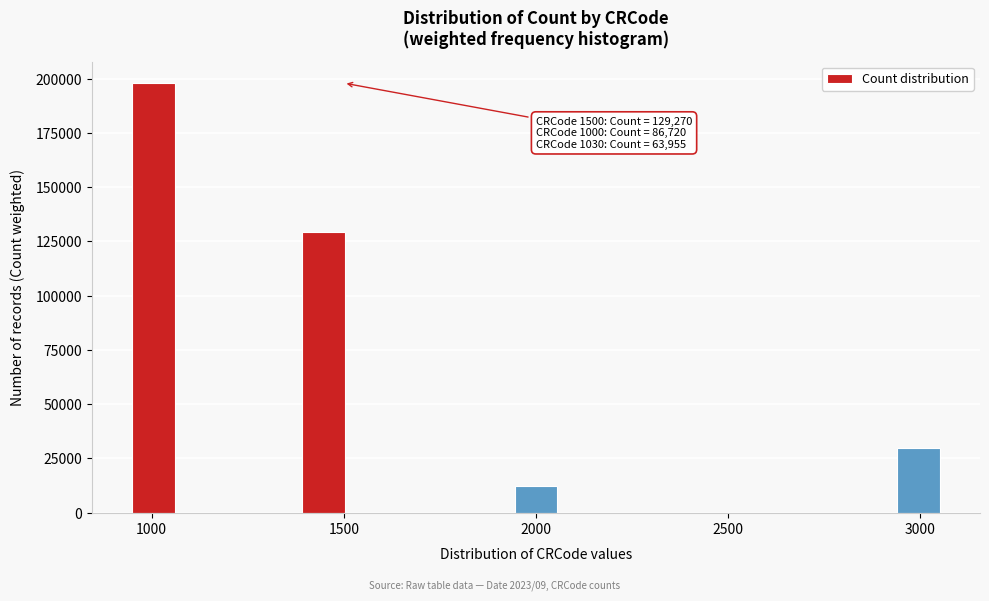

Around what value on the x-axis is the tallest bar? Give the approximate position of its centre, as read against the axis.

1000